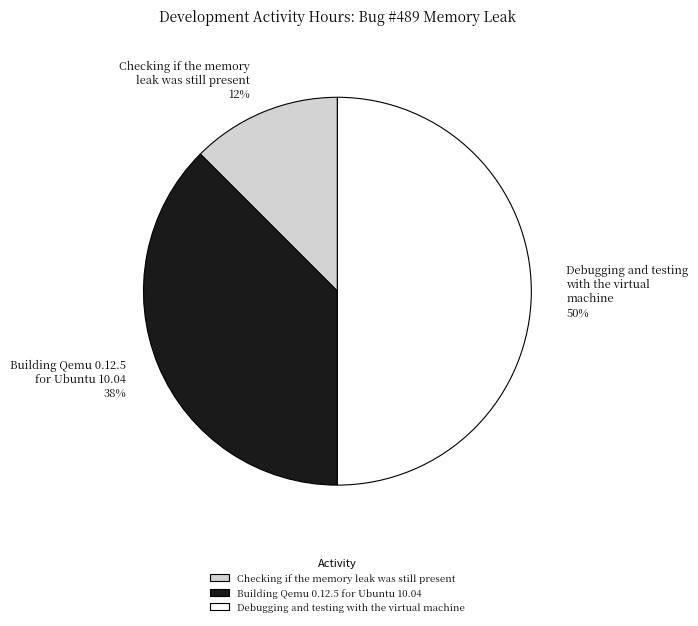

Which category has the smallest portion of the pie?

Checking if the memory leak was still present